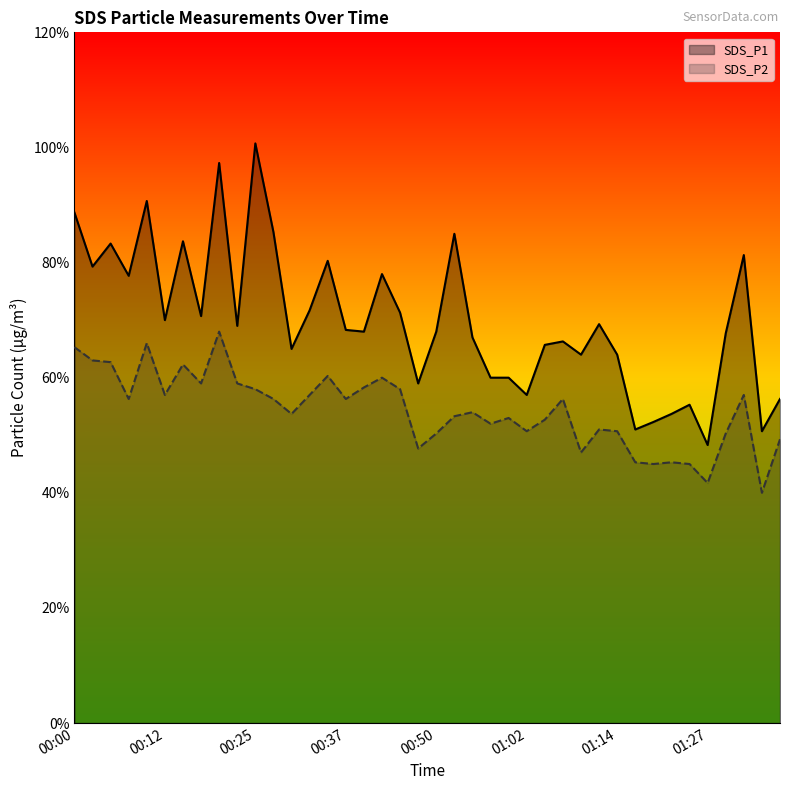

Is the value of SDS_P2 at 01:14 greater than the value of SDS_P1 at 18?

No